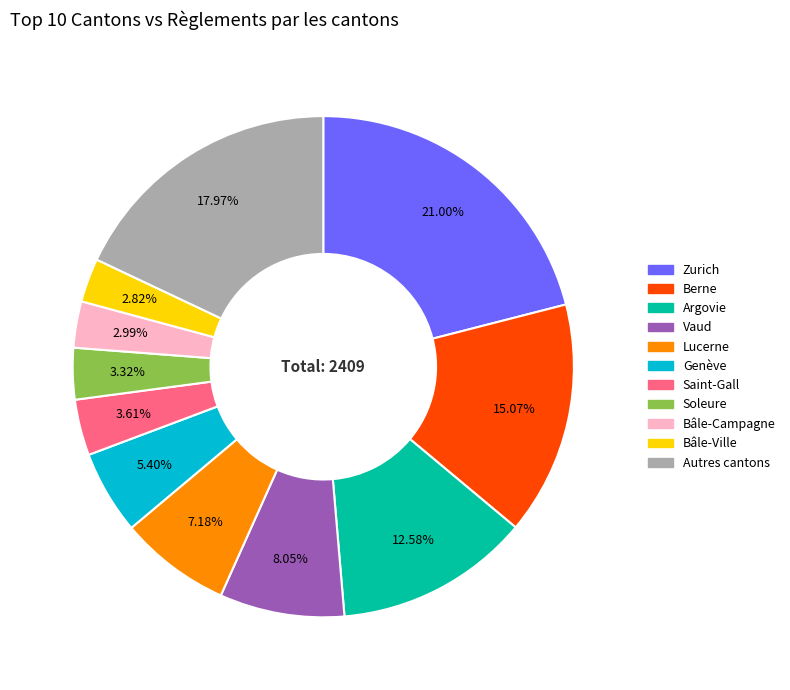

Does any single category account for the majority?

No